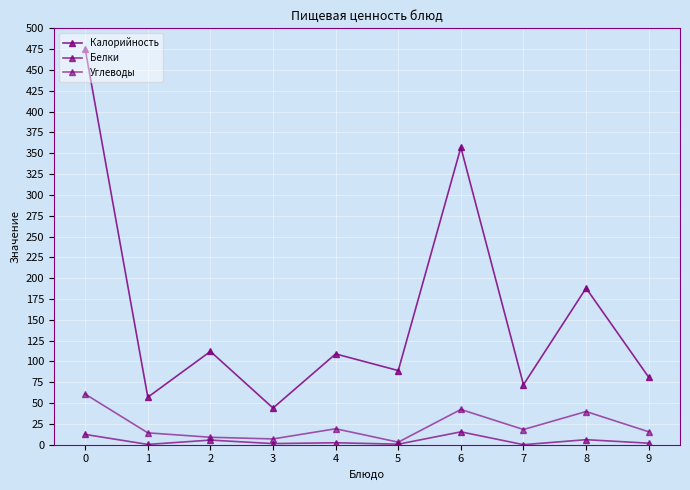

How many data points in Белки are above 2?

5